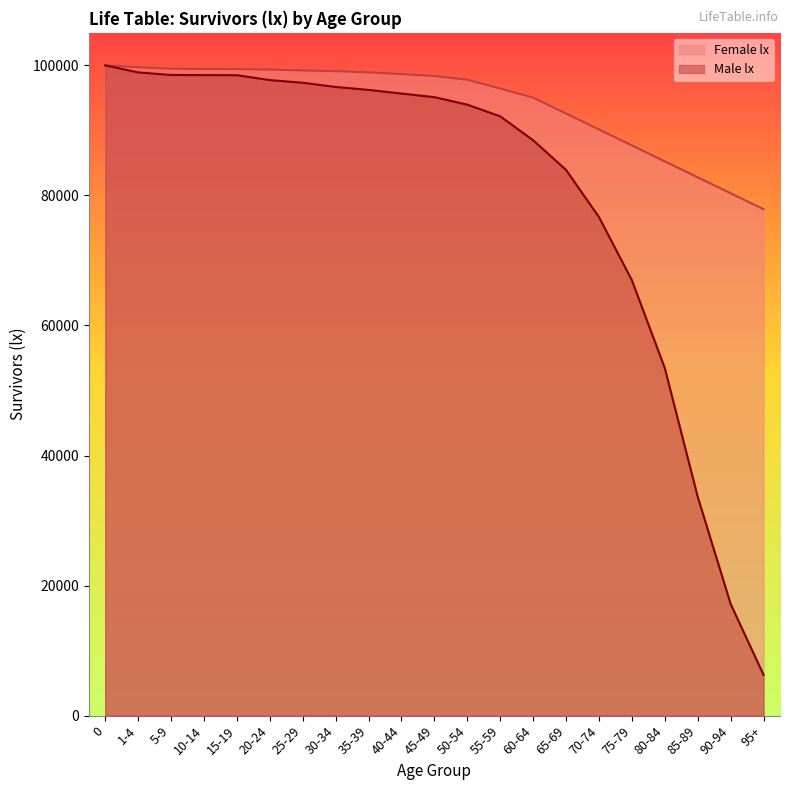

Reading left to right, list all the values displayed in this chart.

Male lx: 0=100000	1-4=98919	5-9=98522	10-14=98502	15-19=98483	20-24=97736	25-29=97325	30-34=96679	35-39=96226	40-44=95669	45-49=95109	50-54=93955	55-59=92160	60-64=88484	65-69=83918	70-74=76669	75-79=66960	80-84=53448	85-89=33653	90-94=17174	95+=6278
Female lx: 0=100000	1-4=99707	5-9=99476	10-14=99446	15-19=99417	20-24=99346	25-29=99216	30-34=99101	35-39=98921	40-44=98654	45-49=98361	50-54=97786	55-59=96436	60-64=95042	65-69=92590	70-74=90138	75-79=87686	80-84=85234	85-89=82782	90-94=80330	95+=77878